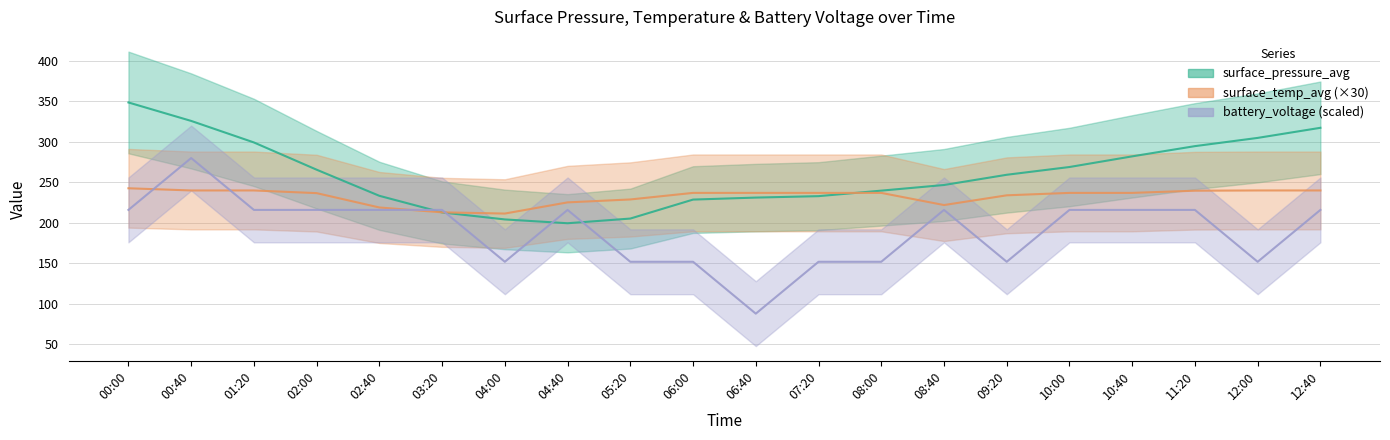

What is the difference between the maximum and minimum values in the surface_temp_avg series?

31.2